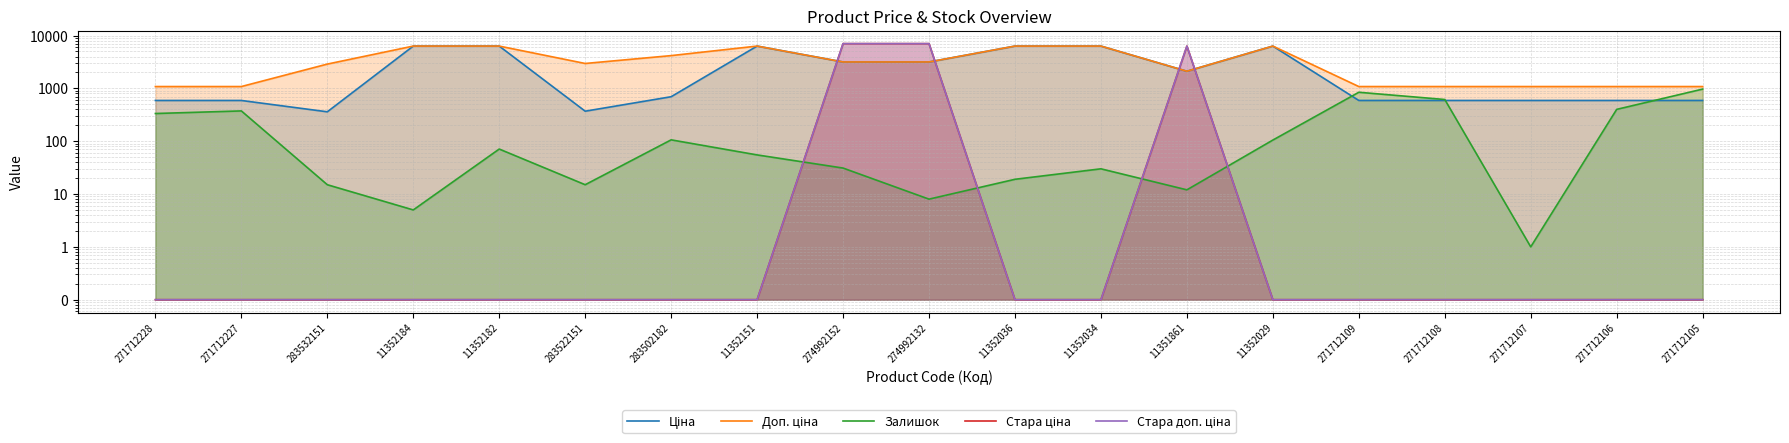

Reading left to right, what are all the values shown in this chart?

Ціна: 271712228=589.9	271712227=589.9	283532151=359.9	11352184=6308.8	11352182=6308.8	283522151=369.5	283502182=694.3	11352151=6308.8	274992152=3157.9	274992132=3157.9	11352036=6308.8	11352034=6308.8	11351861=2108.4	11352029=6308.8	271712109=589.9	271712108=589.9	271712107=589.9	271712106=589.9	271712105=589.9
Доп. ціна: 271712228=1081.7	271712227=1081.7	283532151=2878.8	11352184=6308.8	11352182=6308.8	283522151=2955.8	283502182=4165.6	11352151=6308.8	274992152=3158.0	274992132=3158.0	11352036=6308.8	11352034=6308.8	11351861=2108.0	11352029=6308.8	271712109=1081.7	271712108=1081.7	271712107=1081.7	271712106=1081.7	271712105=1081.7
Залишок: 271712228=334.0	271712227=374.0	283532151=15.0	11352184=5.0	11352182=71.0	283522151=15.0	283502182=106.0	11352151=55.0	274992152=31.0	274992132=8.0	11352036=19.0	11352034=30.0	11351861=12.0	11352029=105.0	271712109=843.0	271712108=615.0	271712107=1.0	271712106=400.0	271712105=968.0
Стара ціна: 271712228=0.1	271712227=0.1	283532151=0.1	11352184=0.1	11352182=0.1	283522151=0.1	283502182=0.1	11352151=0.1	274992152=7017.6	274992132=7017.6	11352036=0.1	11352034=0.1	11351861=6308.8	11352029=0.1	271712109=0.1	271712108=0.1	271712107=0.1	271712106=0.1	271712105=0.1
Стара доп. ціна: 271712228=0.1	271712227=0.1	283532151=0.1	11352184=0.1	11352182=0.1	283522151=0.1	283502182=0.1	11352151=0.1	274992152=7017.6	274992132=7017.6	11352036=0.1	11352034=0.1	11351861=6308.8	11352029=0.1	271712109=0.1	271712108=0.1	271712107=0.1	271712106=0.1	271712105=0.1